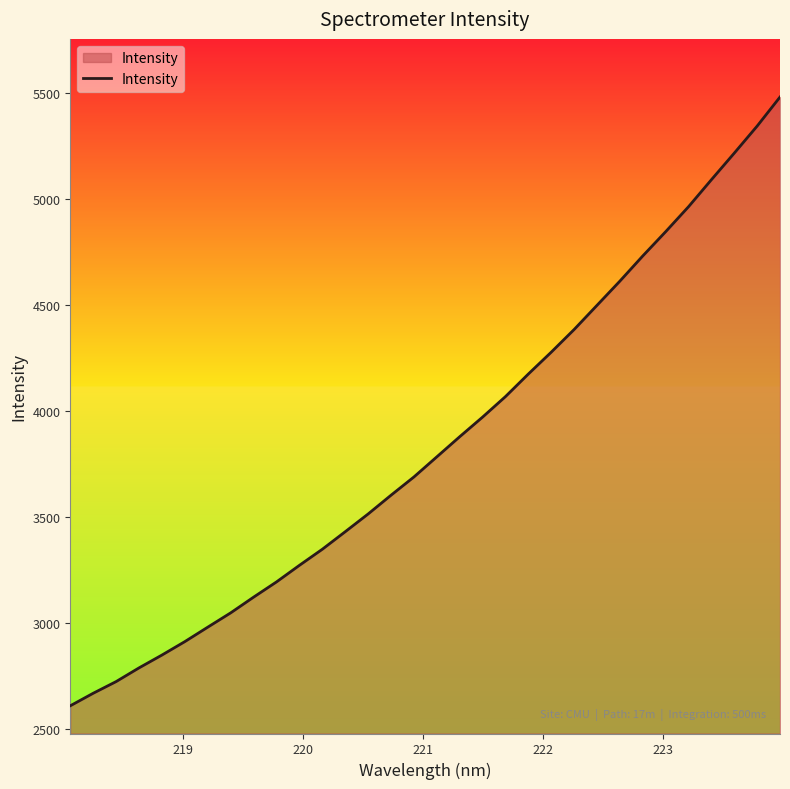

What is the maximum value shown in the chart?

5479.8